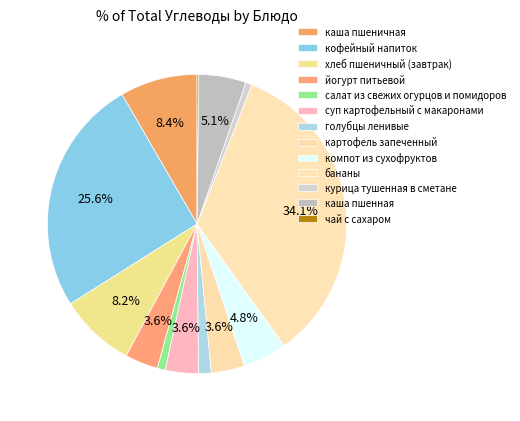

What percentage is NOT represented by чай с сахаром?

99.8%